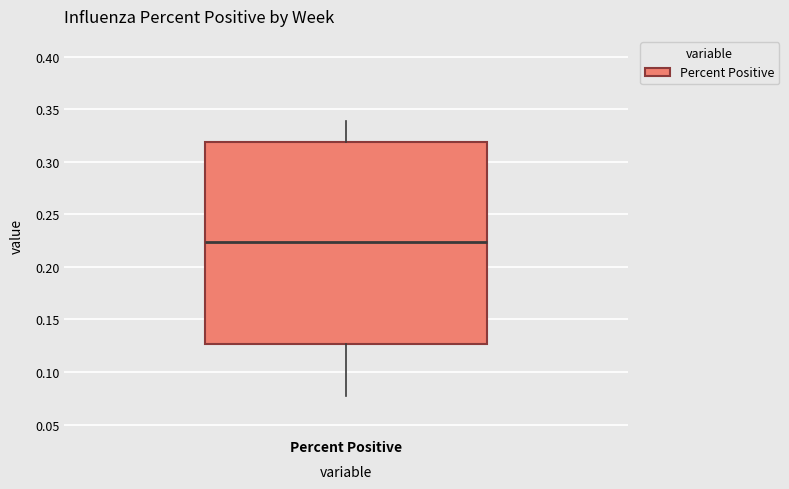

Transcribe this box plot: give where the median line is, the range the box spans, and where the two whiskers end, as read against the y-axis. The values are not printed on the chart, so give them approximately, as read against the axis.

median 0.225, box 0.125 to 0.320, whiskers 0.075 to 0.340